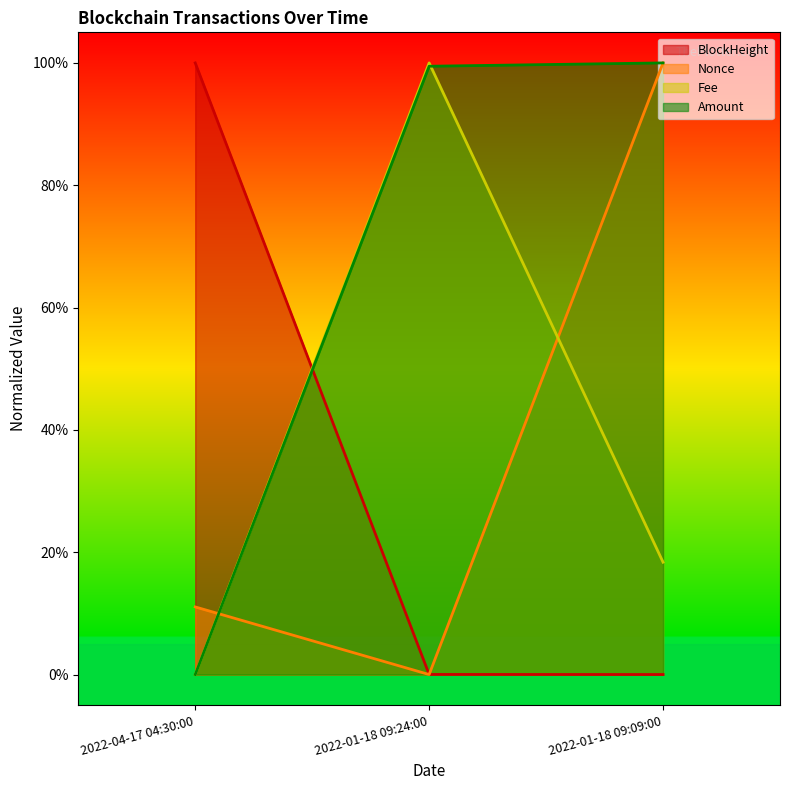

Reading right to left, transcribe all the data shown in this chart.

BlockHeight: 2022-01-18 09:09:00=0.0	2022-01-18 09:24:00=0.0	2022-04-17 04:30:00=1.0
Nonce: 2022-01-18 09:09:00=1.0	2022-01-18 09:24:00=0.0	2022-04-17 04:30:00=0.1
Fee: 2022-01-18 09:09:00=0.2	2022-01-18 09:24:00=1.0	2022-04-17 04:30:00=0.0
Amount: 2022-01-18 09:09:00=1.0	2022-01-18 09:24:00=1.0	2022-04-17 04:30:00=0.0